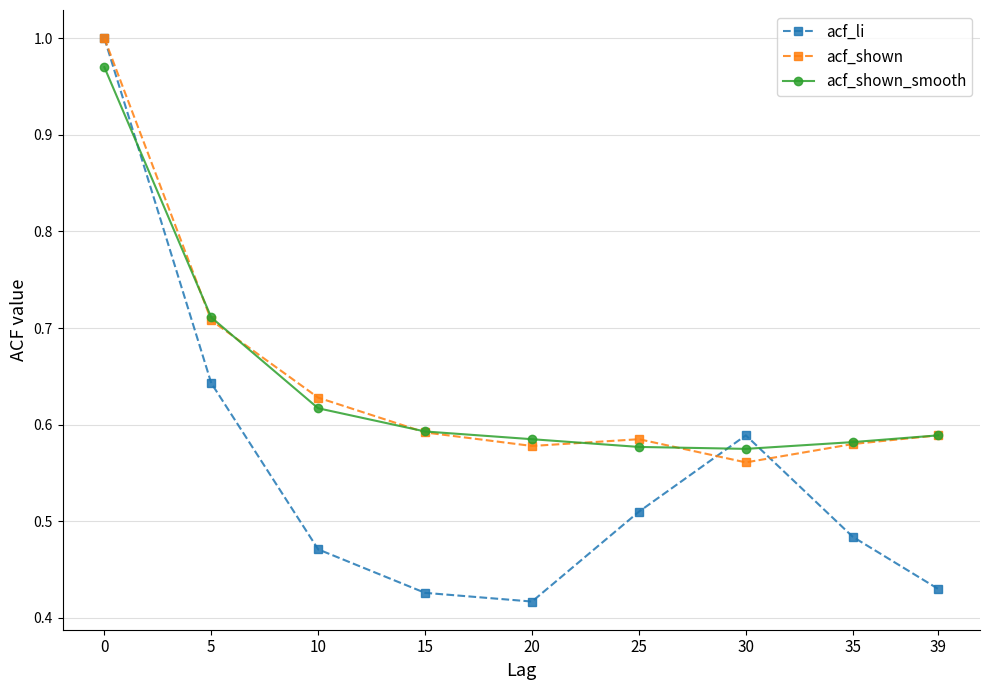

True or false: acf_shown_smooth and acf_li intersect in this chart.

True